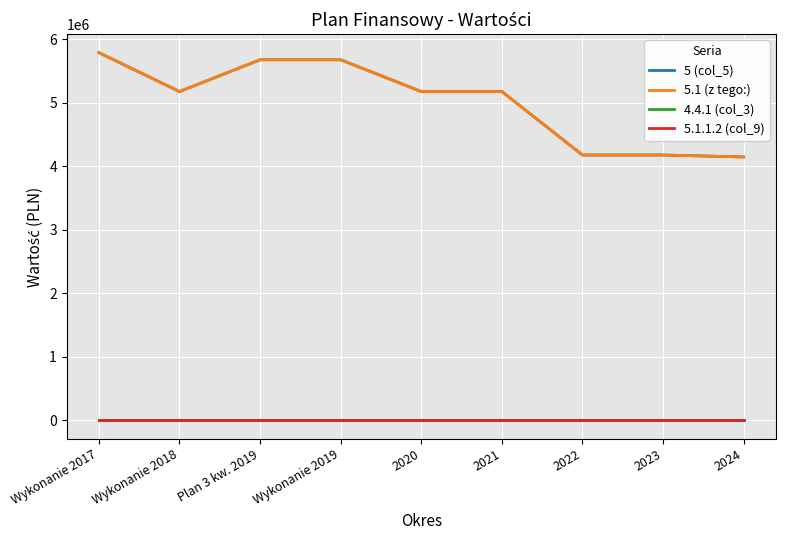

What is the sum of the 5.1 (z tego:) values at Wykonanie 2018 and 2021?

10357792